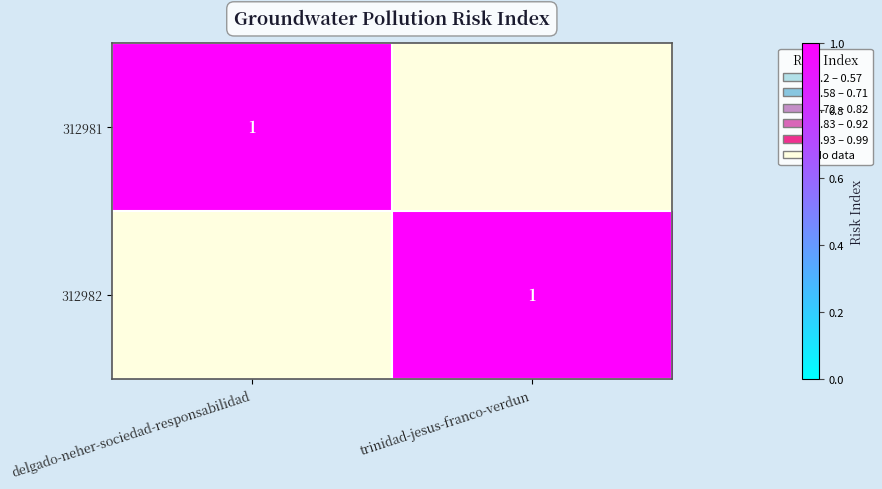

The value of 312981 at delgado-neher-sociedad-responsabilidad is 1. True or false?

True